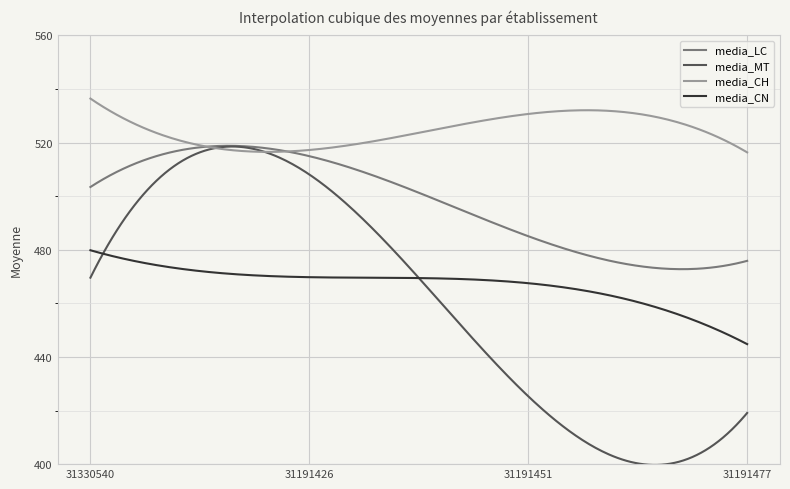

True or false: media_CN and media_CH cross at least once.

False